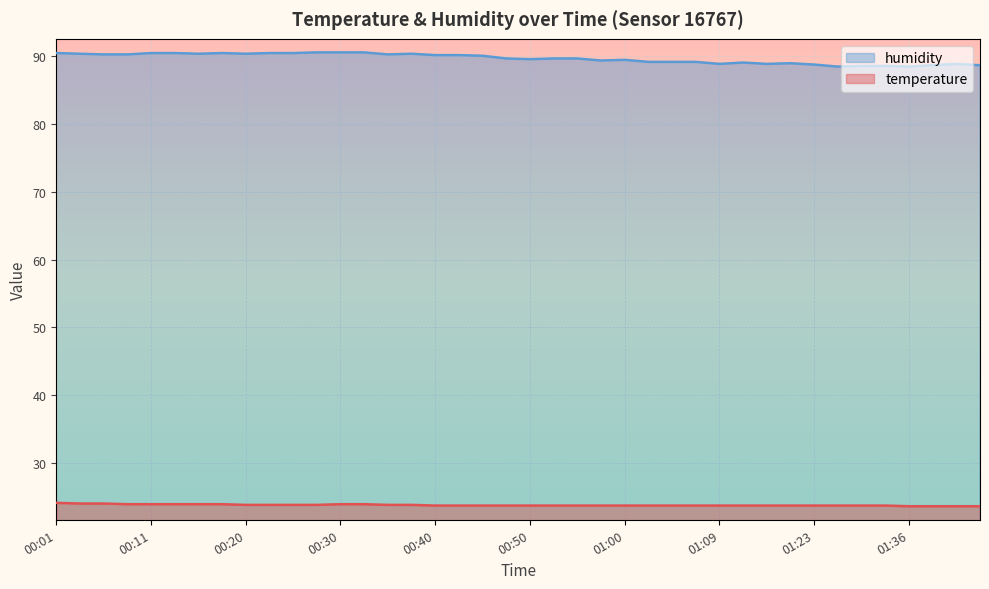

What is the difference between the maximum and second lowest values in the temperature series?

0.5